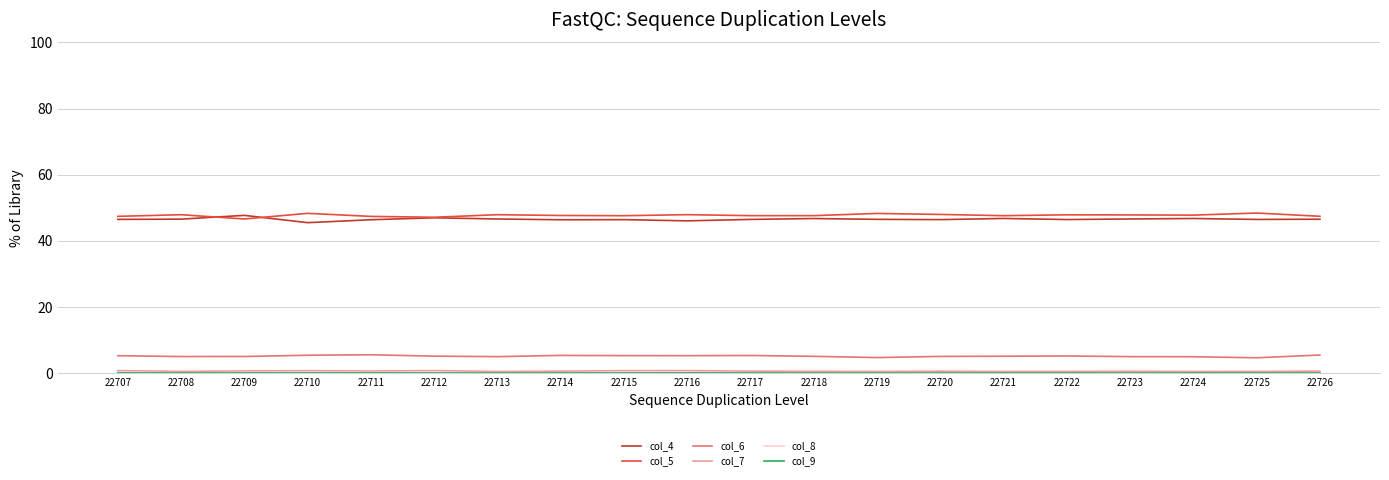

Which series has the largest total across all categories?

col_5